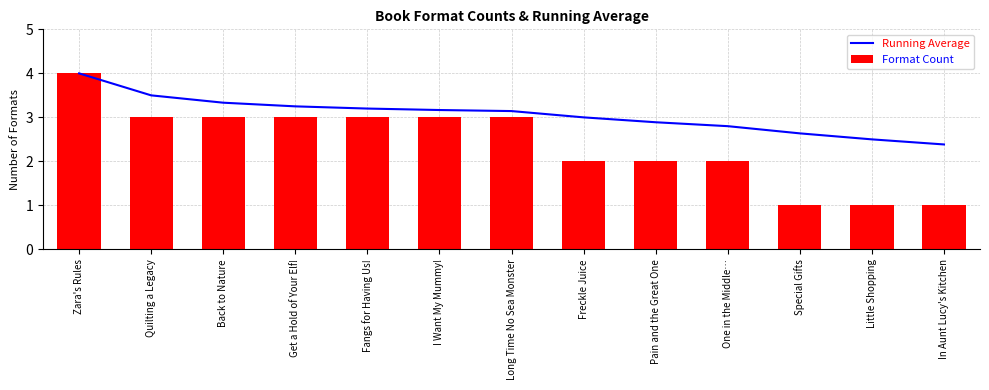

The Running Average series shows 2.0 at Get a Hold of Your Elf!. True or false?

False